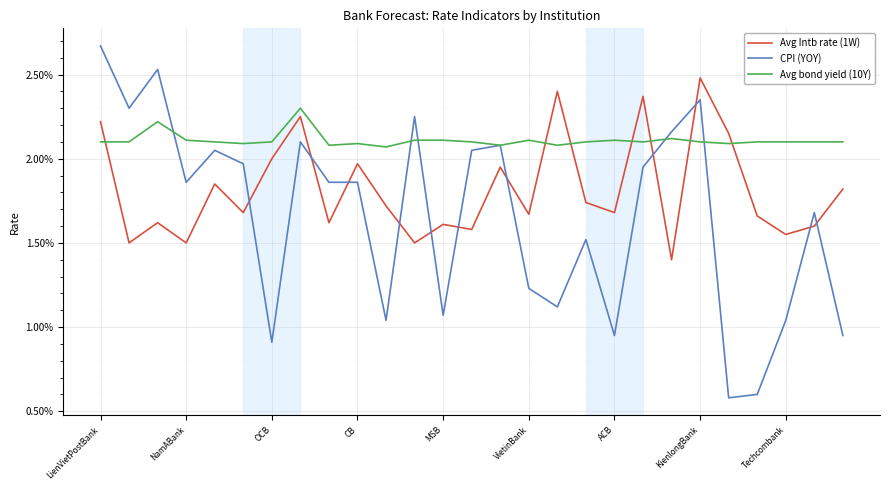

Is this an area chart (filled region under the line)?

No